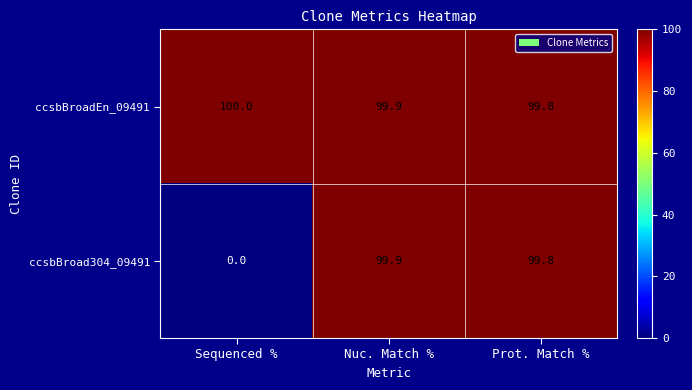

Rank the series by their maximum value, from highest to lowest.

ccsbBroadEn_09491, ccsbBroad304_09491